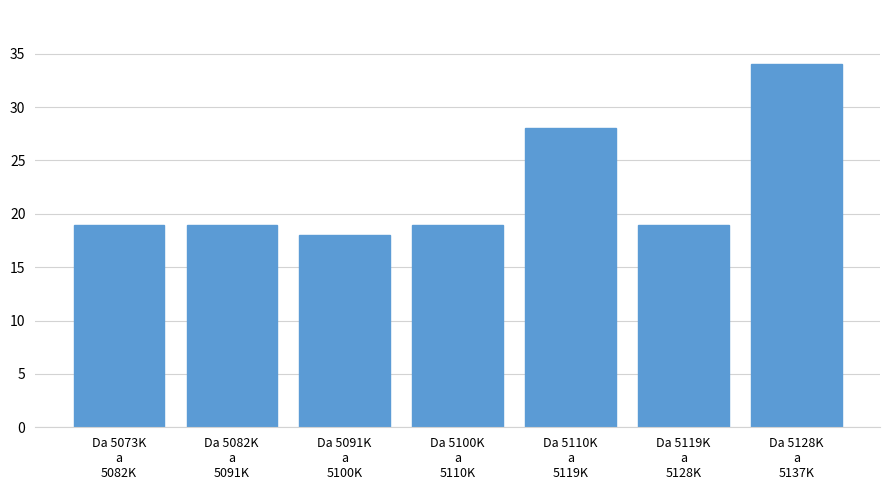

Reading right to left, what are all the values shown in this chart?

34	19	28	19	18	19	19